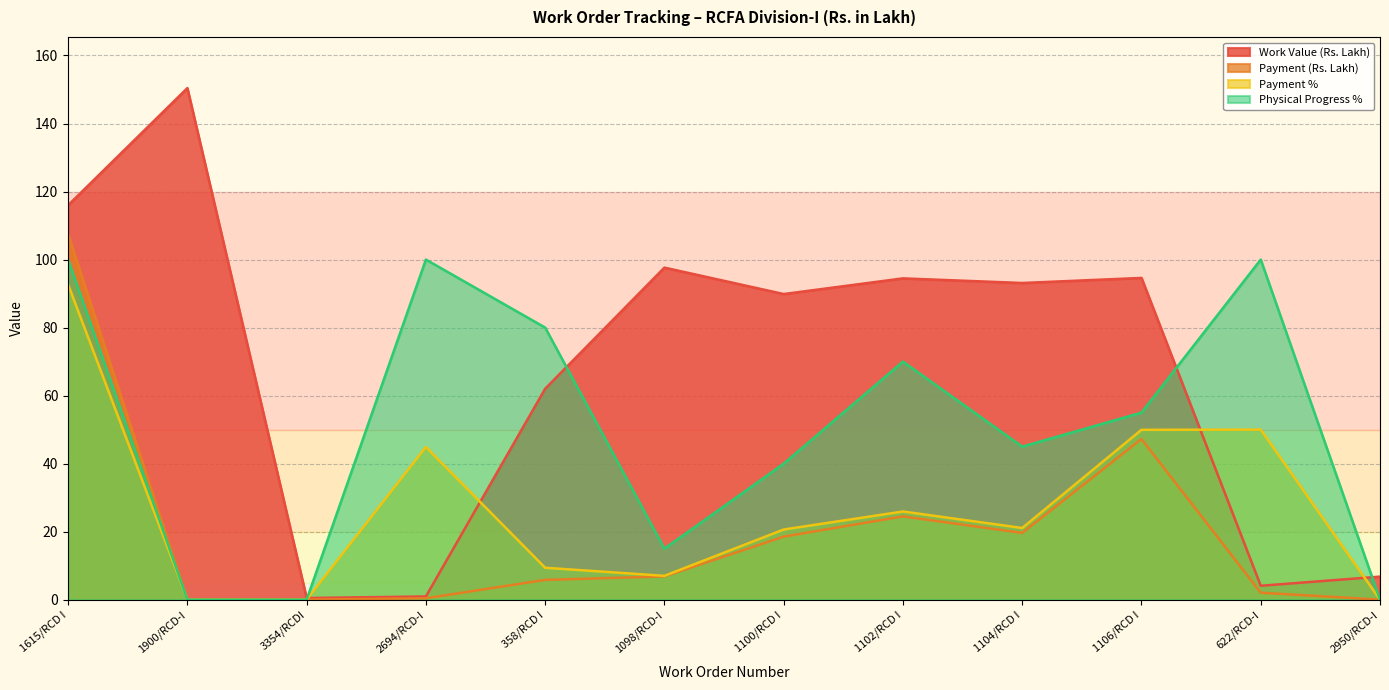

How many distinct data groups are displayed?

4